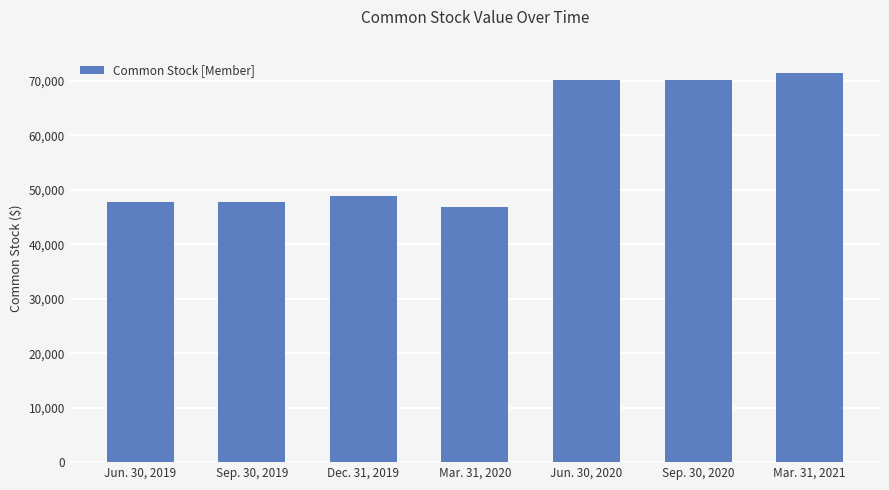

Between Jun. 30, 2019 and Jun. 30, 2020, which is larger?

Jun. 30, 2020